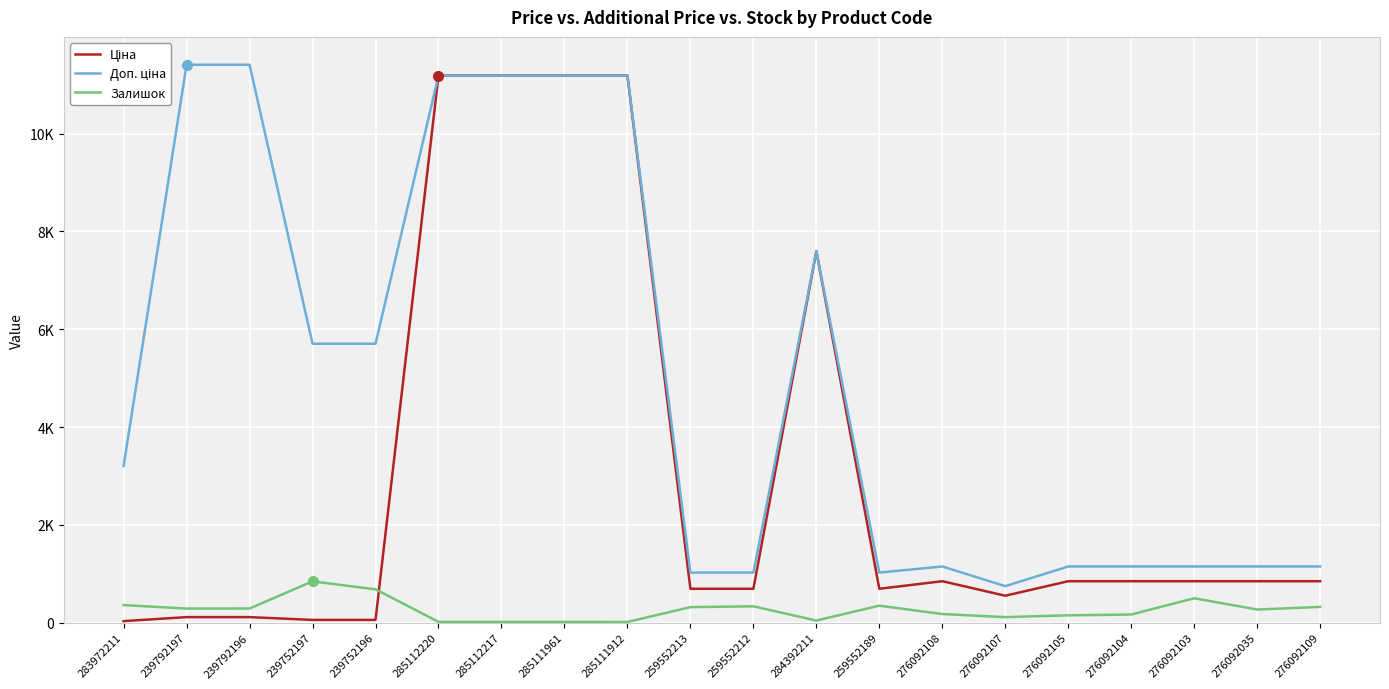

At 239792196, list the series in order from smallest to largest.

Ціна, Залишок, Доп. ціна